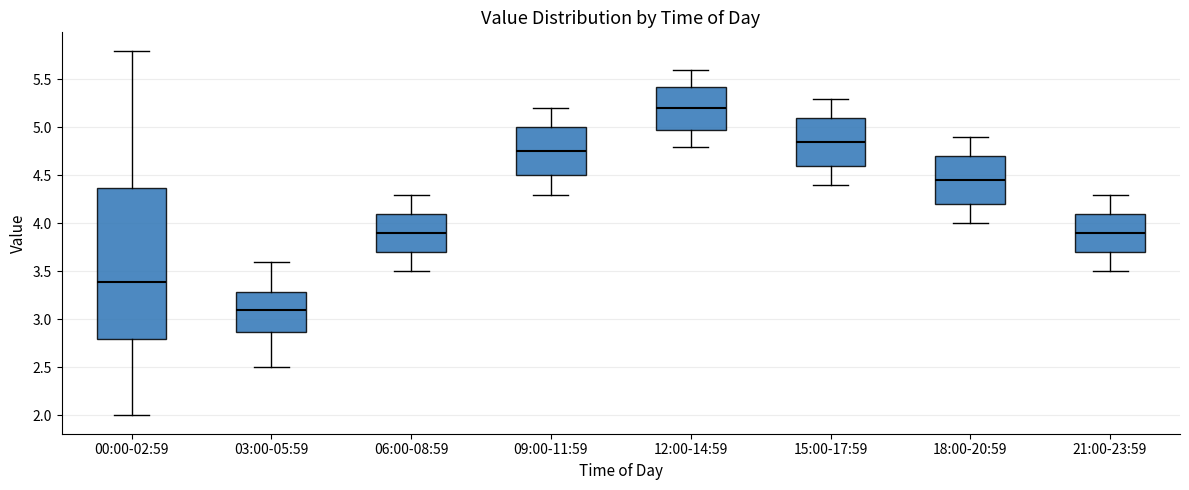

Reading left to right, read every box against the y-axis: the position of its median line, the range the box covers, and the ends of its whiskers. The values are not printed on the chart, so give them approximately, as read against the axis.

00:00-02:59: median 3.40, box 2.80 to 4.35, whiskers 2.00 to 5.80
03:00-05:59: median 3.10, box 2.85 to 3.30, whiskers 2.50 to 3.60
06:00-08:59: median 3.90, box 3.70 to 4.10, whiskers 3.50 to 4.30
09:00-11:59: median 4.75, box 4.50 to 5.00, whiskers 4.30 to 5.20
12:00-14:59: median 5.20, box 5.00 to 5.45, whiskers 4.80 to 5.60
15:00-17:59: median 4.85, box 4.60 to 5.10, whiskers 4.40 to 5.30
18:00-20:59: median 4.45, box 4.20 to 4.70, whiskers 4.00 to 4.90
21:00-23:59: median 3.90, box 3.70 to 4.10, whiskers 3.50 to 4.30